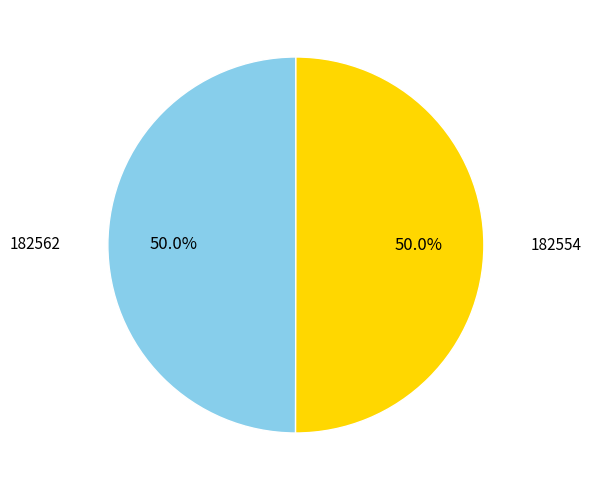

To the nearest percent, what is the average slice percentage?

50%